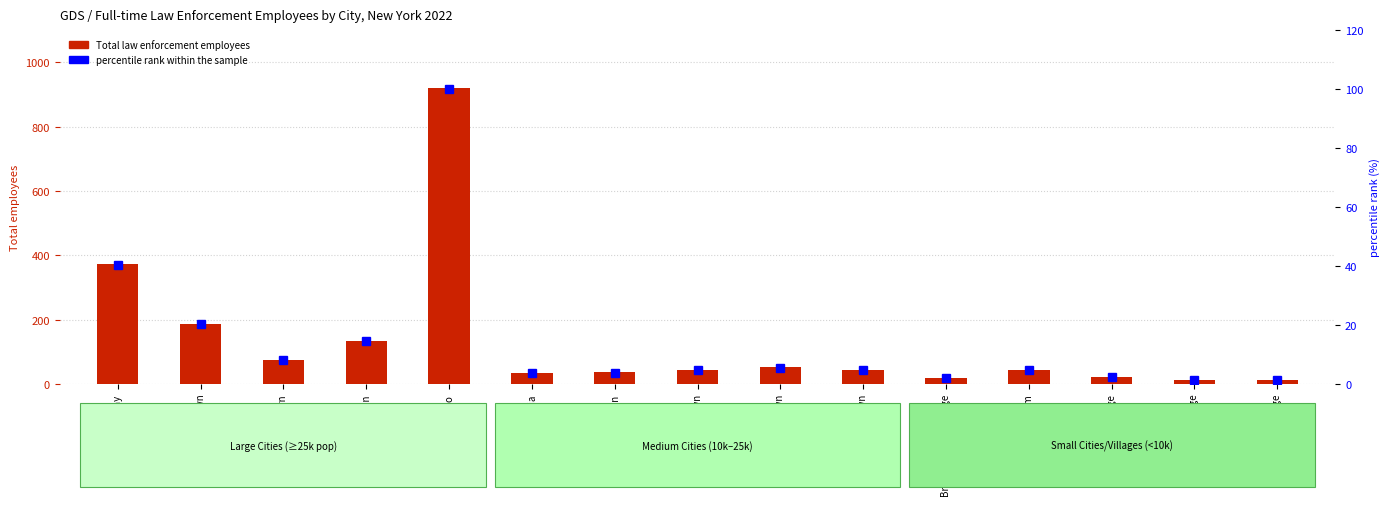

At which label is Total law enforcement employees closest to 467?

Albany